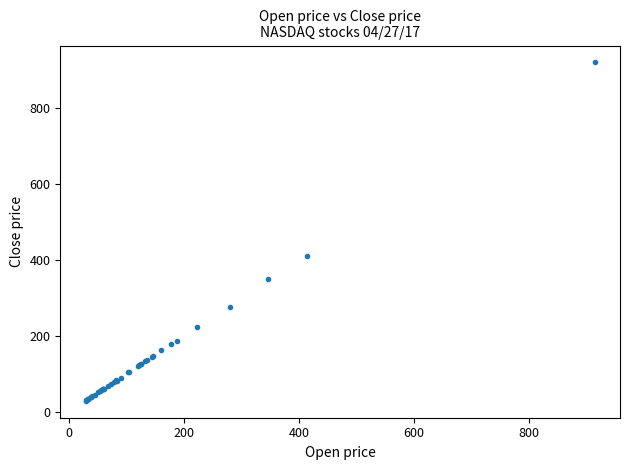

What Y value in the scatter plot is closest to 474?

410.9